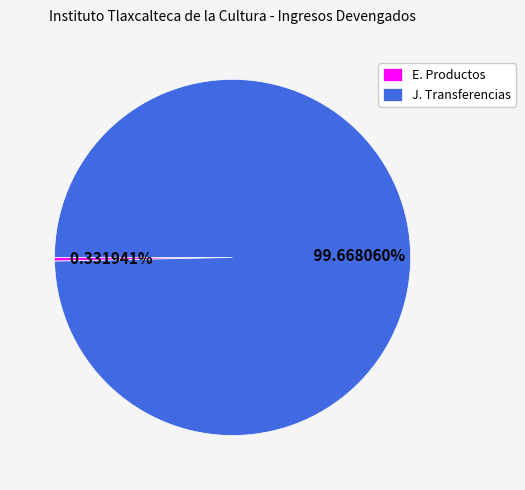

How much of the chart is everything except E. Productos?

99.7%